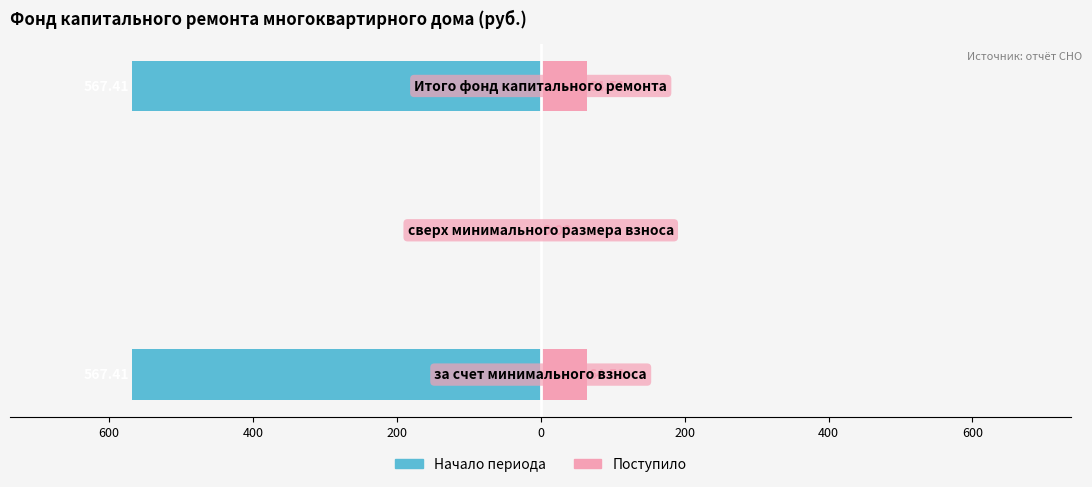

Reading left to right, what are all the values shown in this chart?

Начало периода: -567.4	0.0	-567.4
Поступило: 64.5	0.0	64.5